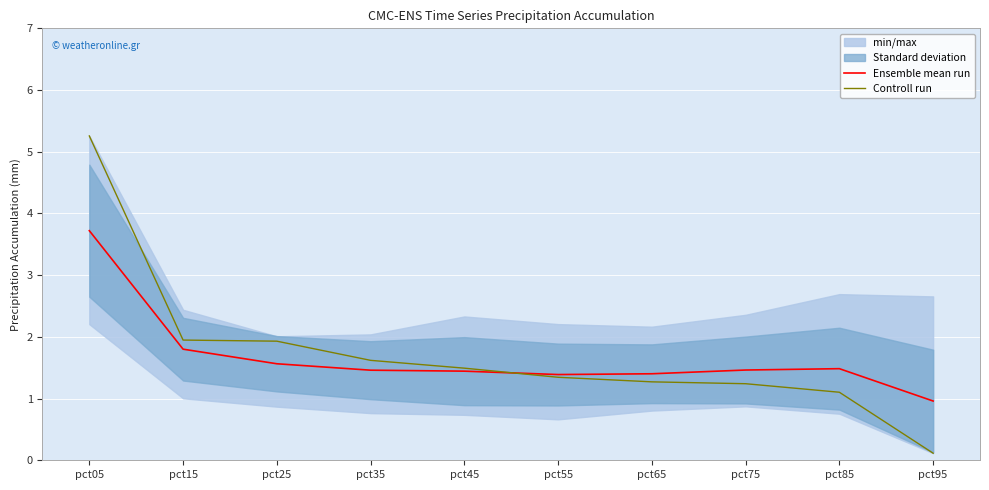

At which label does Ensemble mean run first exceed 1?

pct05